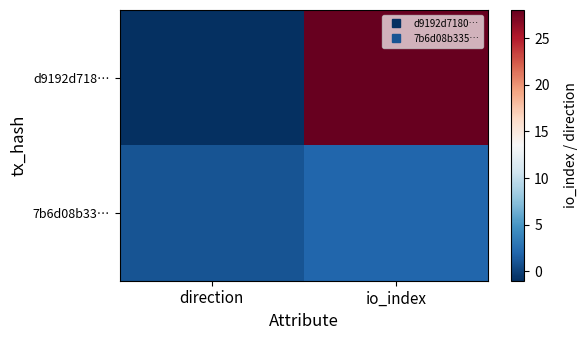

At how many categories does at least one series exceed 20?

1